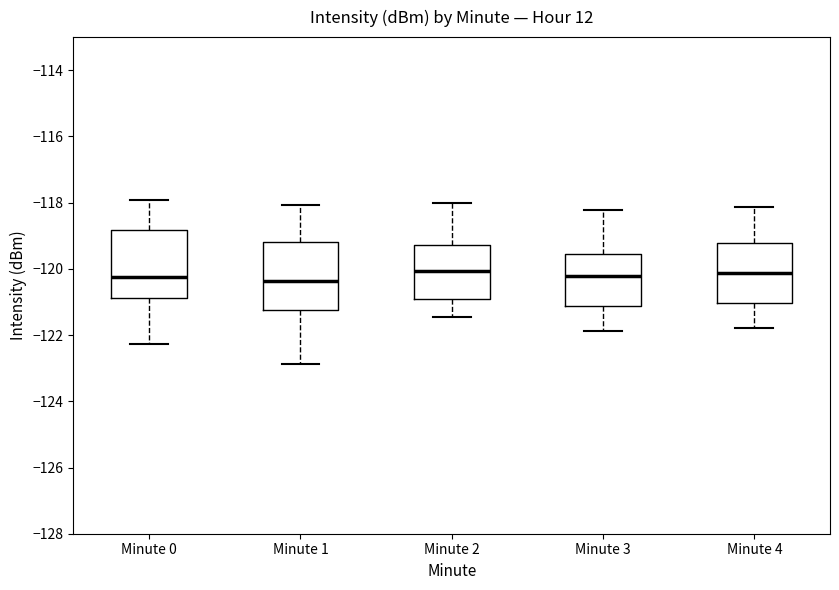

Where does the upper whisker of the box for Minute 3 end on the y-axis? The values are not printed on the chart, so give them approximately, as read against the axis.

-118.2